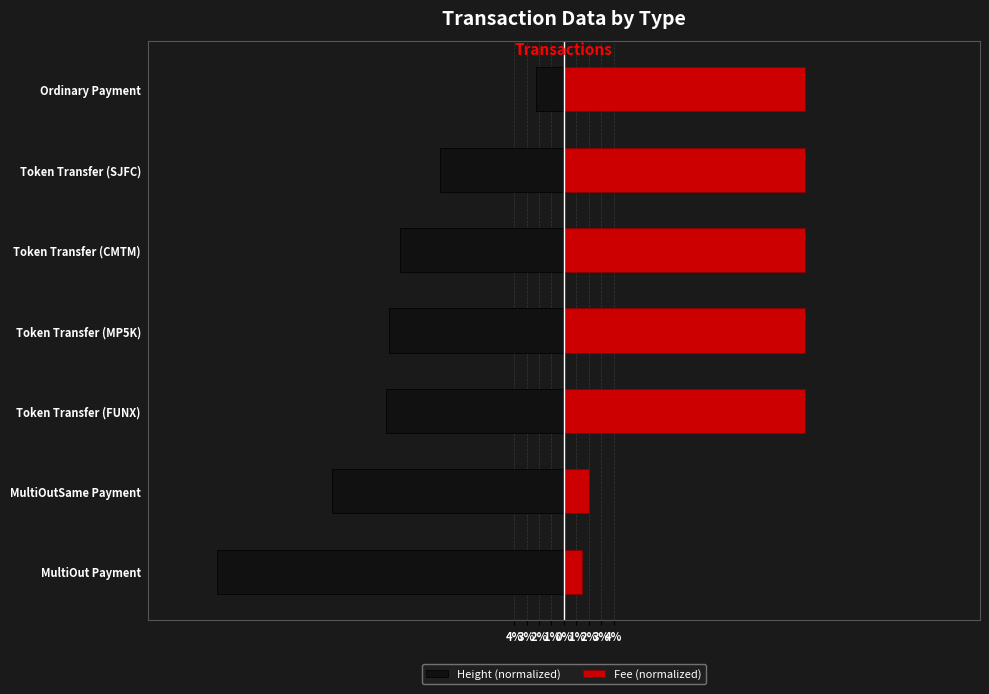

Does the chart contain stacked bars?

No